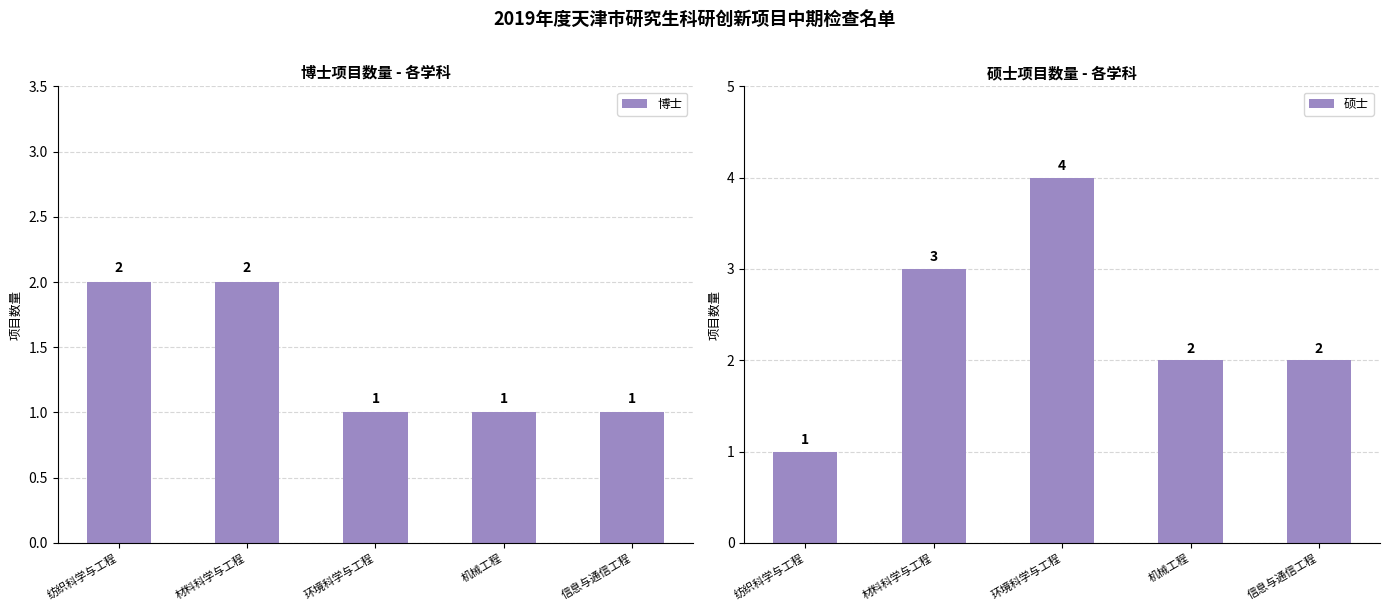

Which series has the widest spread of values?

硕士